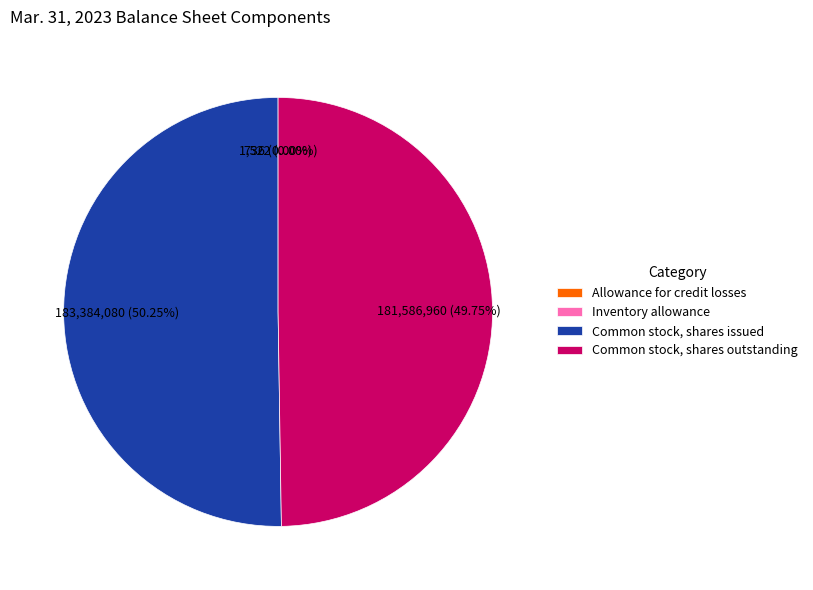

What is the smallest slice in the pie chart?

Allowance for credit losses